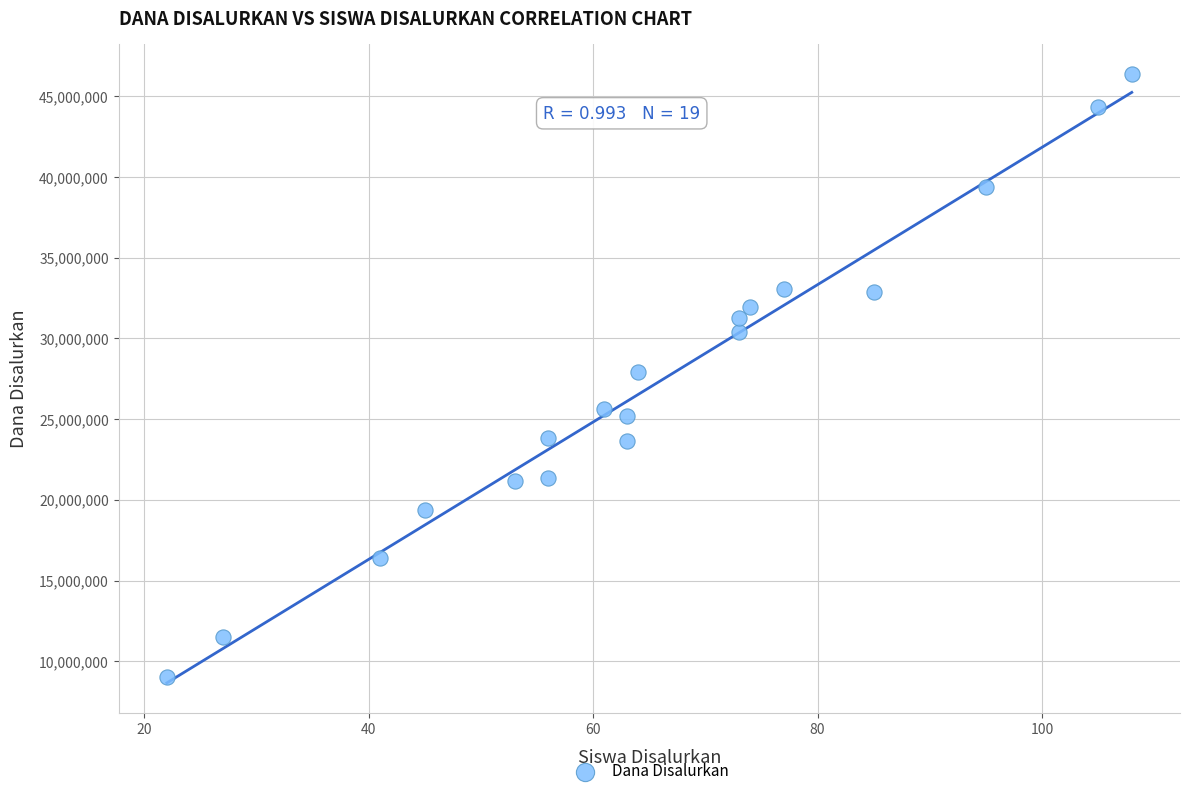

List the coordinates of all points as (X, Y) pairs, reading left to right.

(22, 9000000)  (27, 11475000)  (41, 16425000)  (45, 19350000)  (53, 21150000)  (56, 23850000)  (56, 21375000)  (61, 25650000)  (63, 25200000)  (63, 23625000)  (64, 27900000)  (73, 30375000)  (73, 31275000)  (74, 31950000)  (77, 33075000)  (85, 32850000)  (95, 39375000)  (105, 44325000)  (108, 46350000)